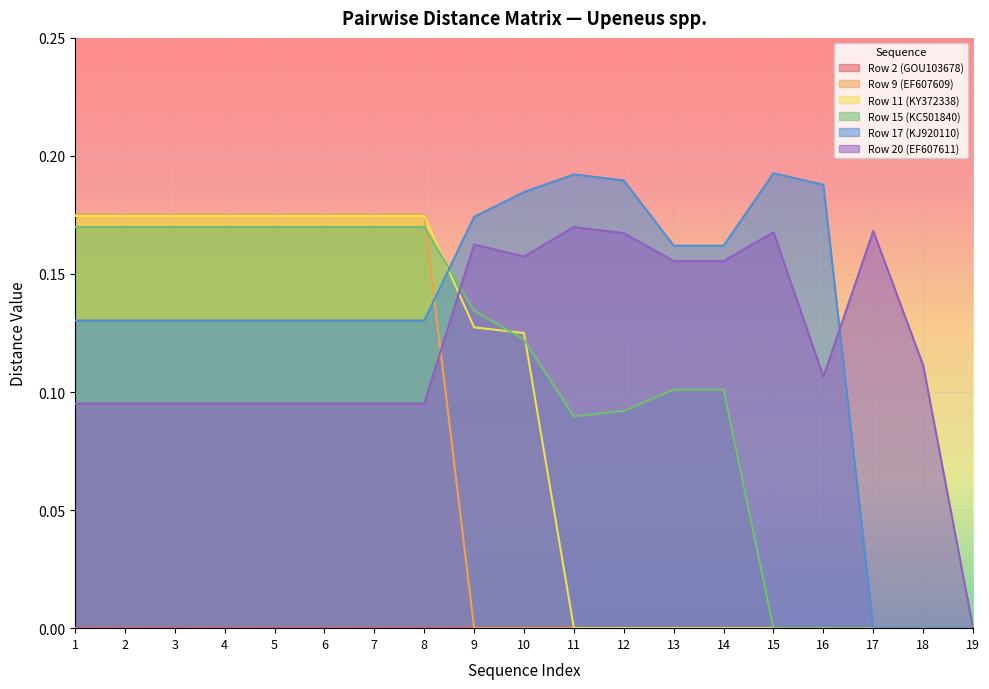

Reading left to right, list all the values displayed in this chart.

Row 9 (EF607609): 0.2	0.2	0.2	0.2	0.2	0.2	0.2	0.2	0.0	0.0	0.0	0.0	0.0	0.0	0.0	0.0	0.0	0.0	0.0
Row 11 (KY372338): 0.2	0.2	0.2	0.2	0.2	0.2	0.2	0.2	0.1	0.1	0.0	0.0	0.0	0.0	0.0	0.0	0.0	0.0	0.0
Row 15 (KC501840): 0.2	0.2	0.2	0.2	0.2	0.2	0.2	0.2	0.1	0.1	0.1	0.1	0.1	0.1	0.0	0.0	0.0	0.0	0.0
Row 17 (KJ920110): 0.1	0.1	0.1	0.1	0.1	0.1	0.1	0.1	0.2	0.2	0.2	0.2	0.2	0.2	0.2	0.2	0.0	0.0	0.0
Row 20 (EF607611): 0.1	0.1	0.1	0.1	0.1	0.1	0.1	0.1	0.2	0.2	0.2	0.2	0.2	0.2	0.2	0.1	0.2	0.1	0.0